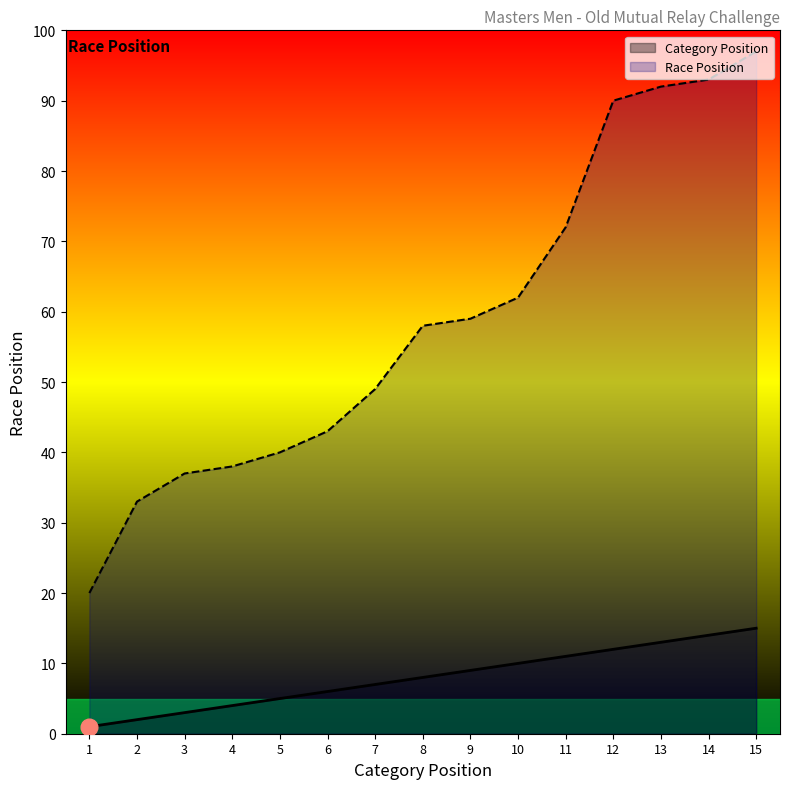

Between 10 and 12, which is larger?

12